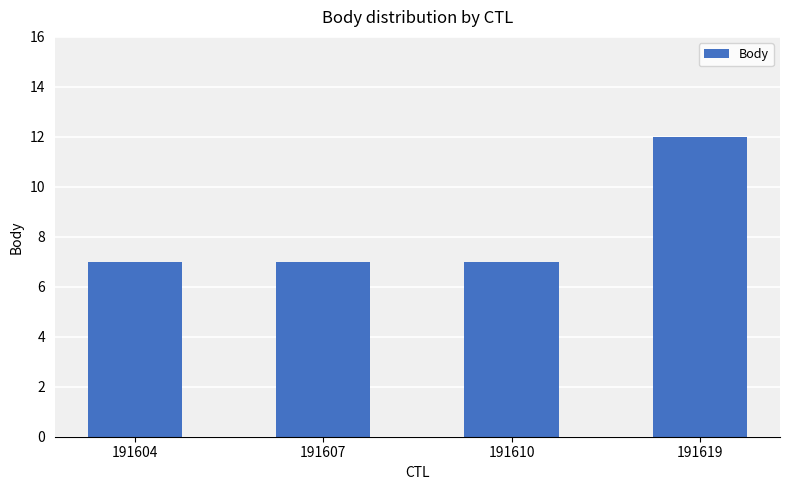

The chart shows a value of 7 at 191604. True or false?

True